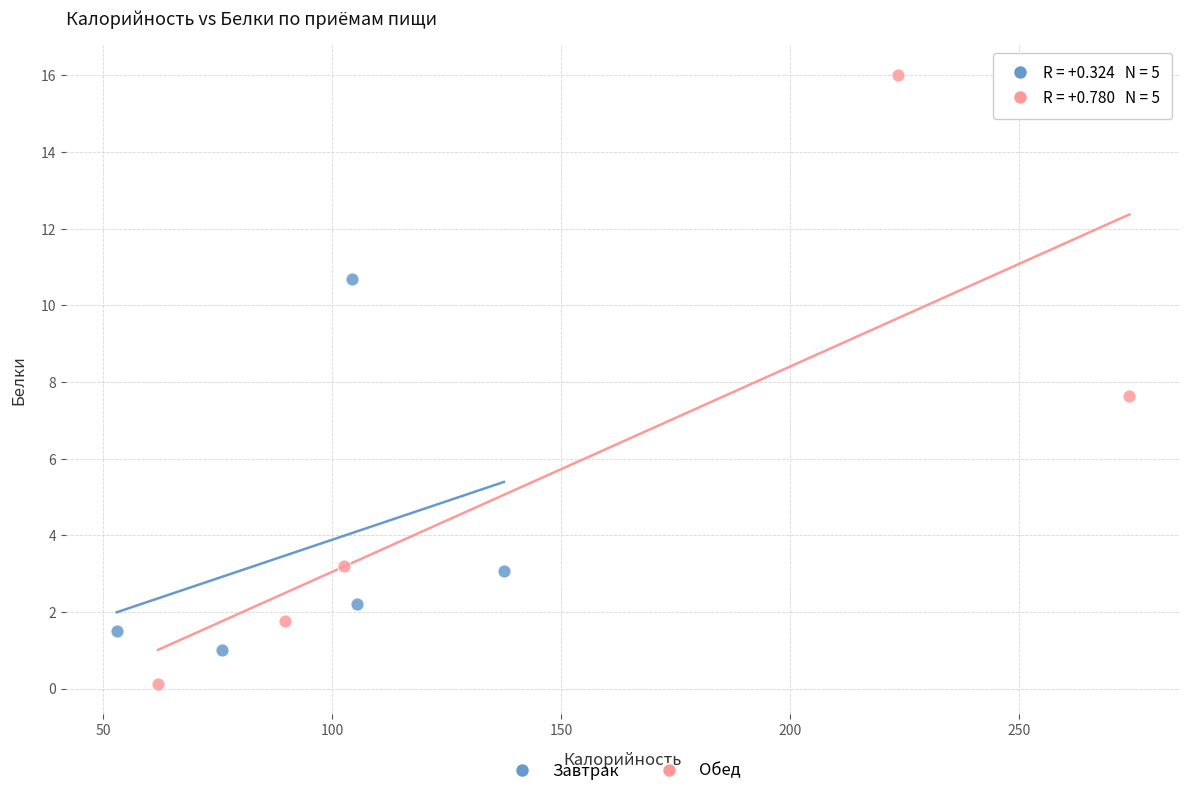

Which series contains the lowest Y value?

Обед